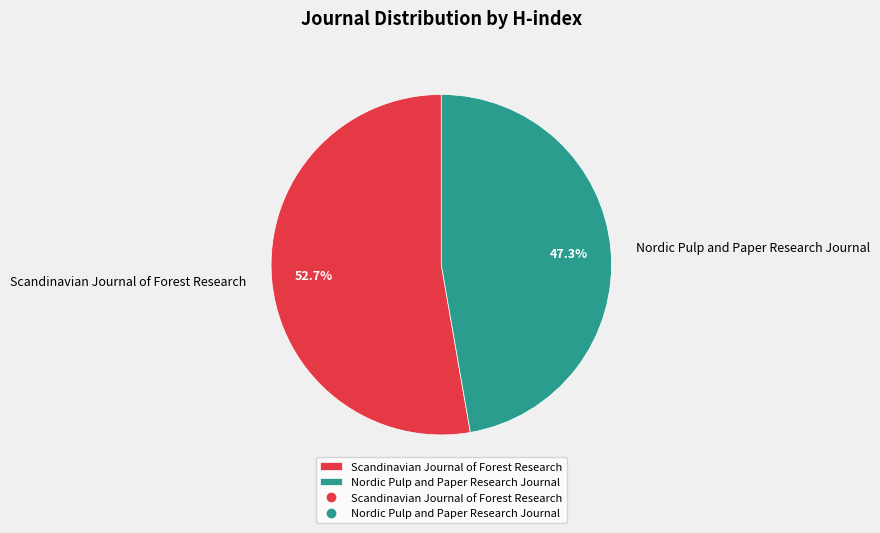

Between Scandinavian Journal of Forest Research and Nordic Pulp and Paper Research Journal, which is larger?

Scandinavian Journal of Forest Research